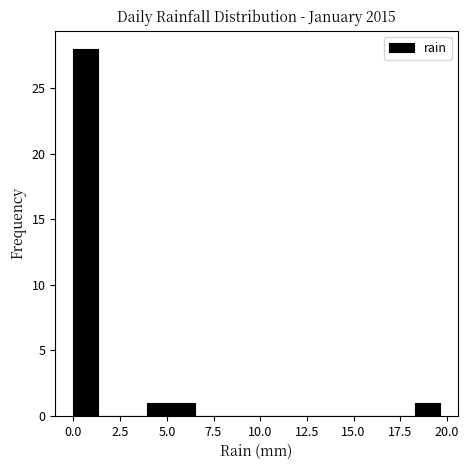

Read against the x-axis, roughly where is the centre of the tallest bar?

0.5